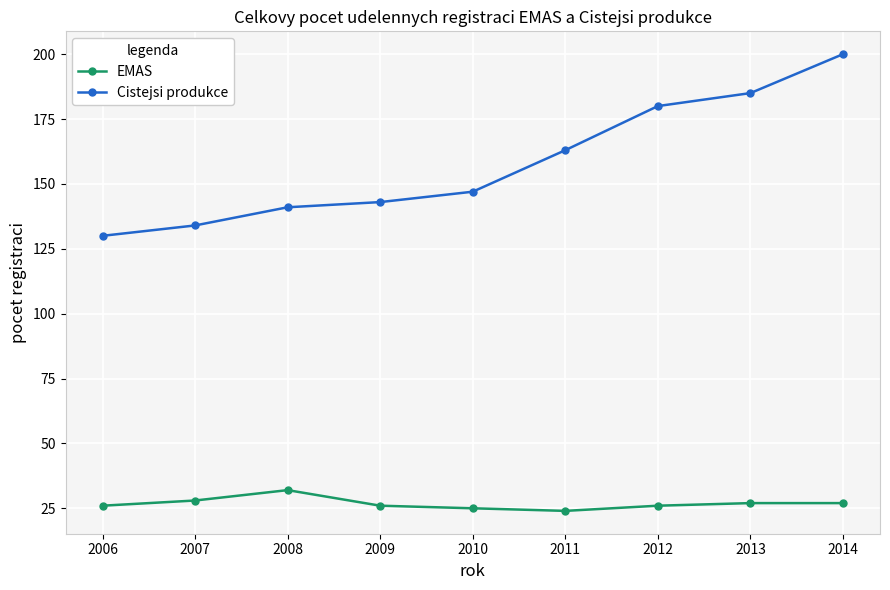

True or false: EMAS and Cistejsi produkce cross at least once.

False